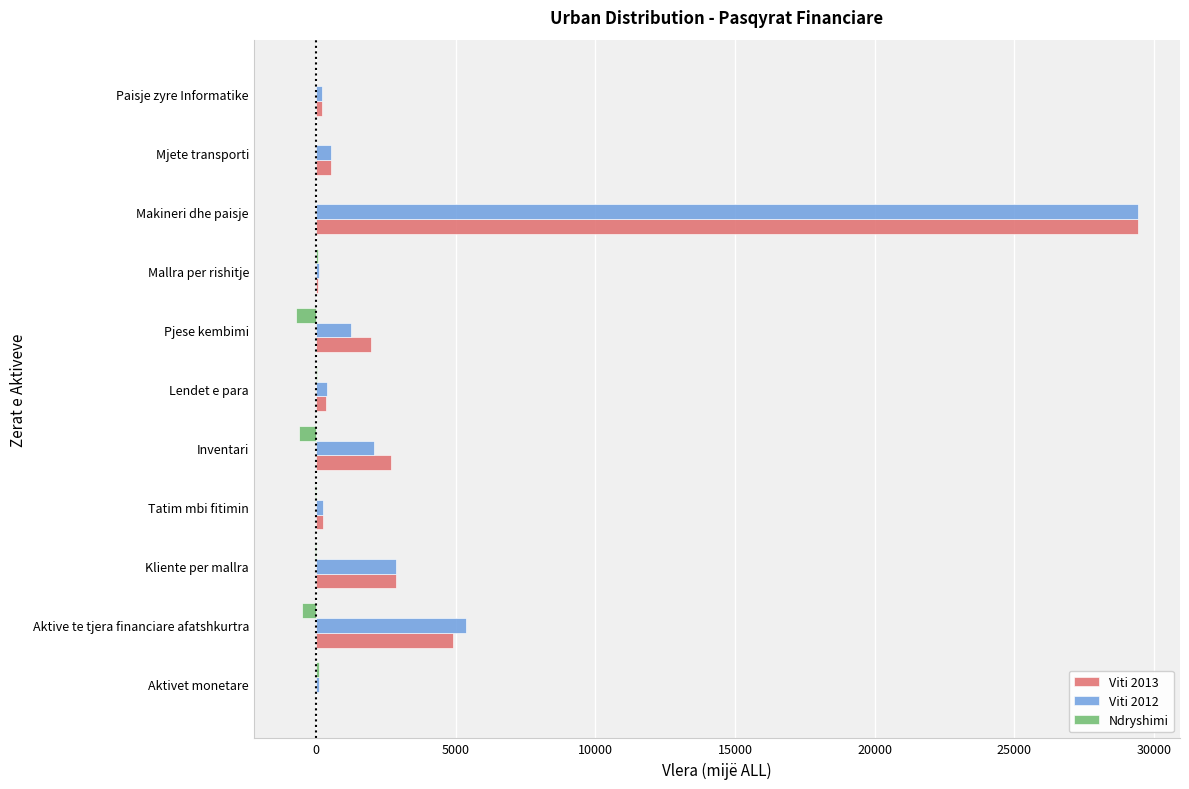

At which category is the sum across all series the highest?

Makineri dhe paisje